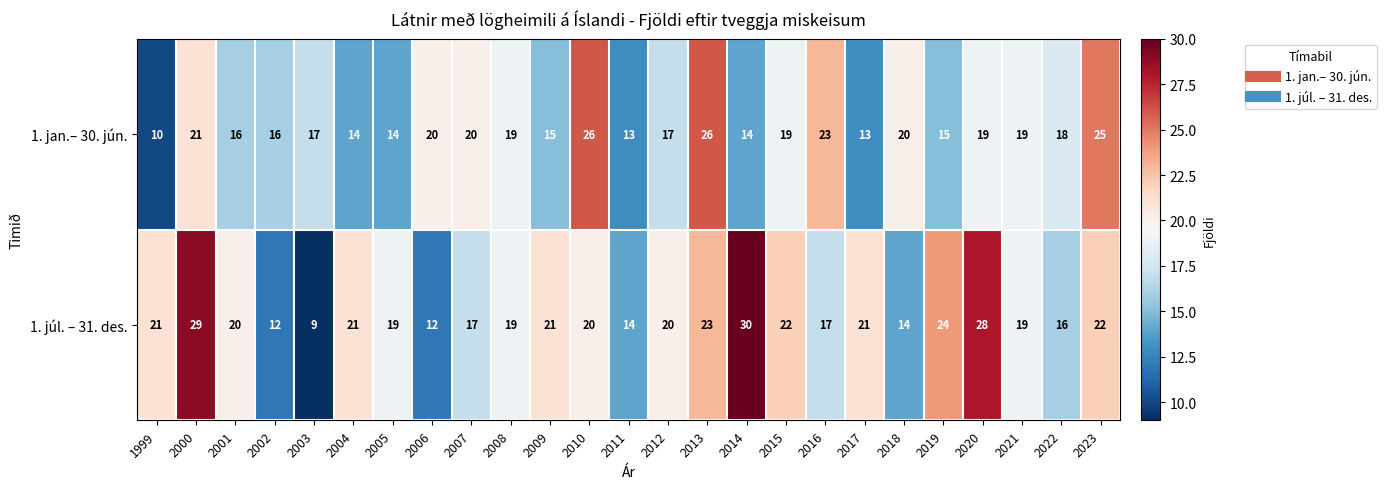

The 1. júl. – 31. des. series shows 12 at 2002. True or false?

True